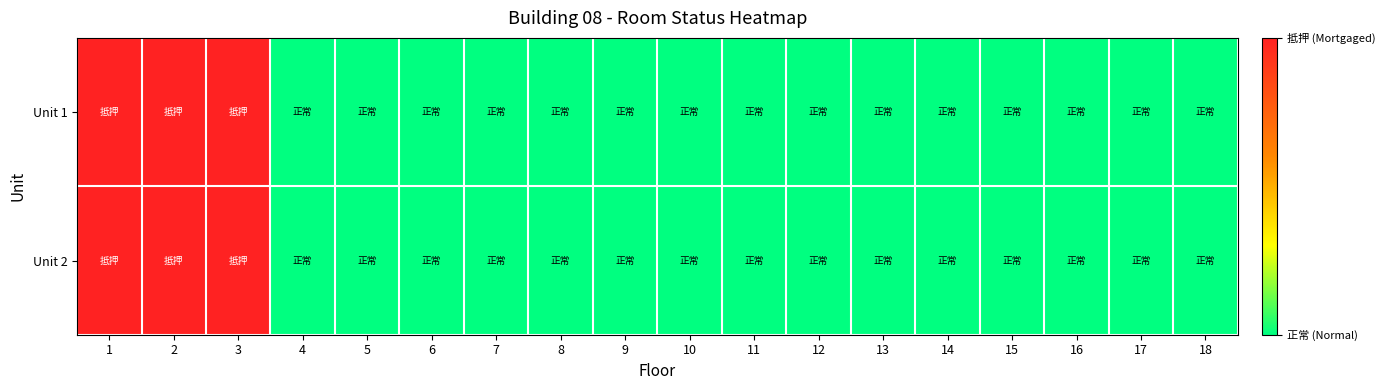

Which series changed the most between 7 and 14?

Unit 1